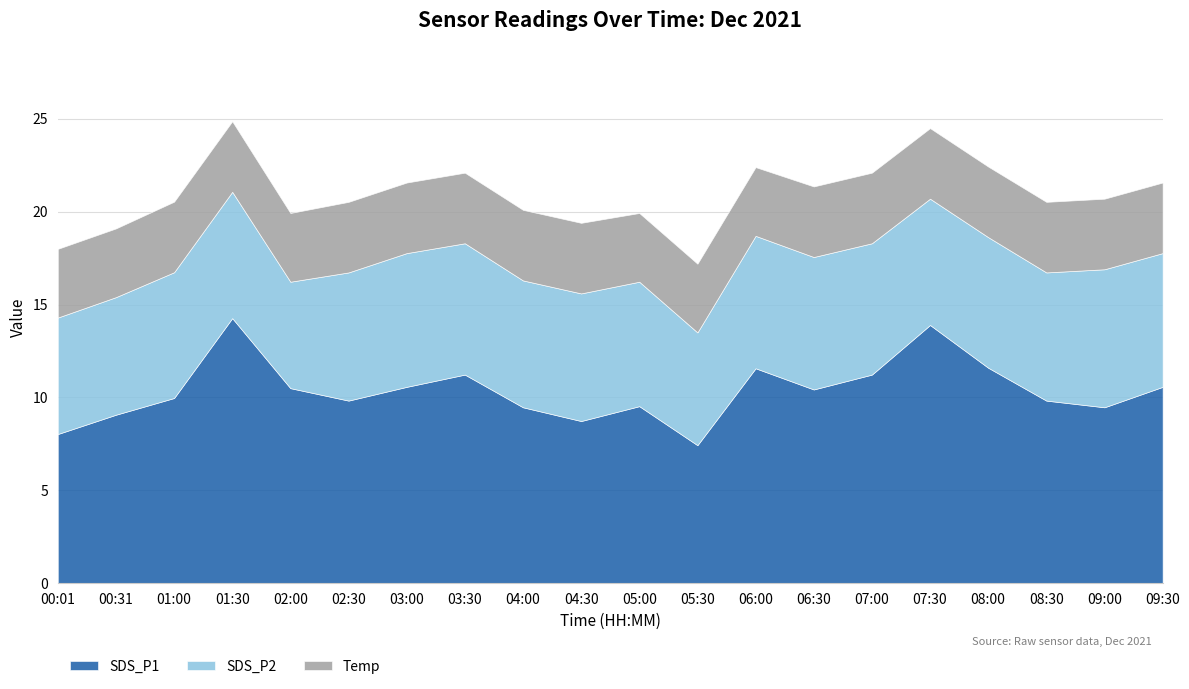

Count the number of categories in the chart.

20